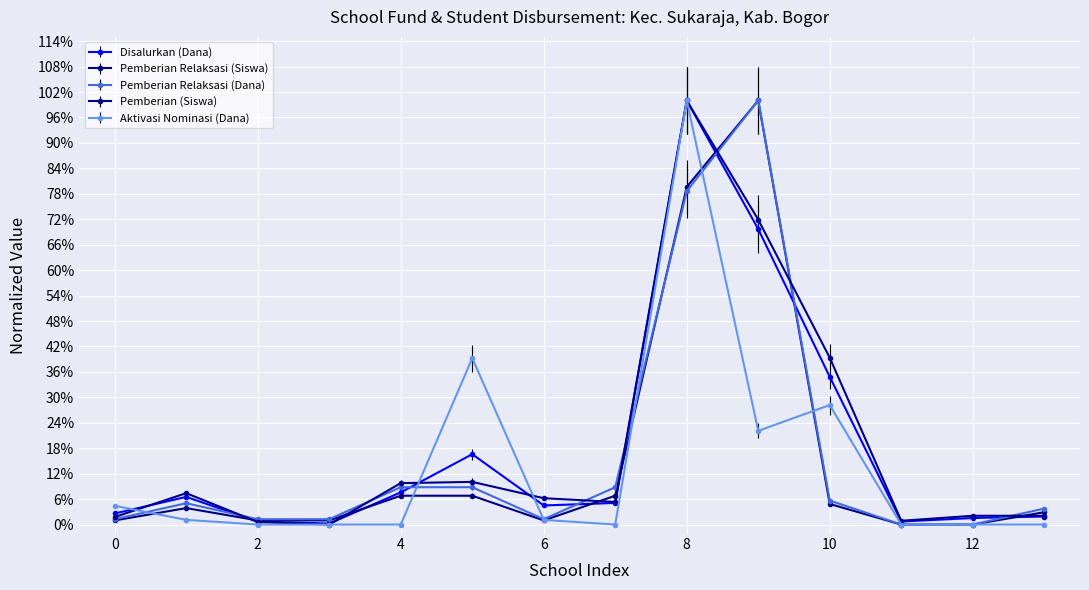

Which series has the largest total across all categories?

Pemberian (Siswa)